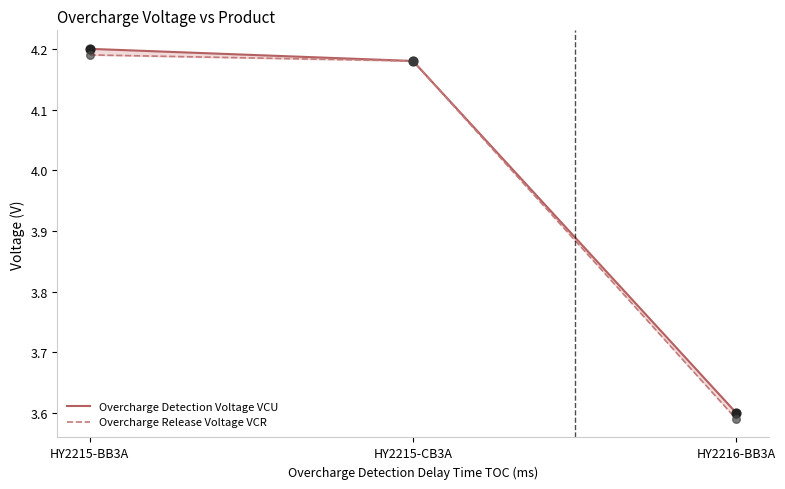

Which series has the widest spread of Y values?

Overcharge Release Voltage VCR